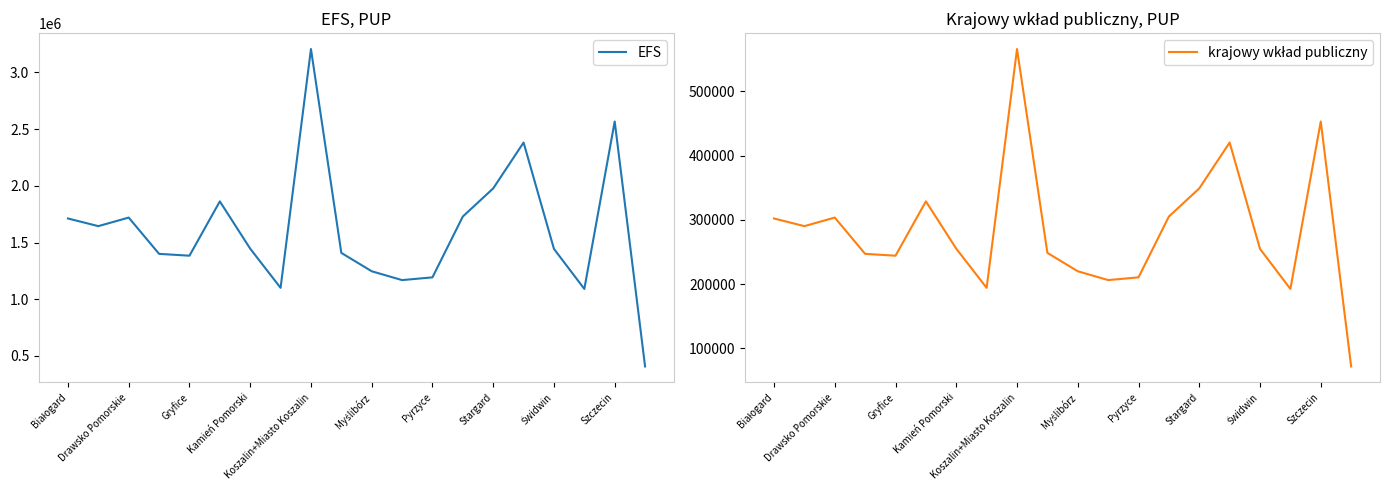

What is the minimum value for EFS?

407176